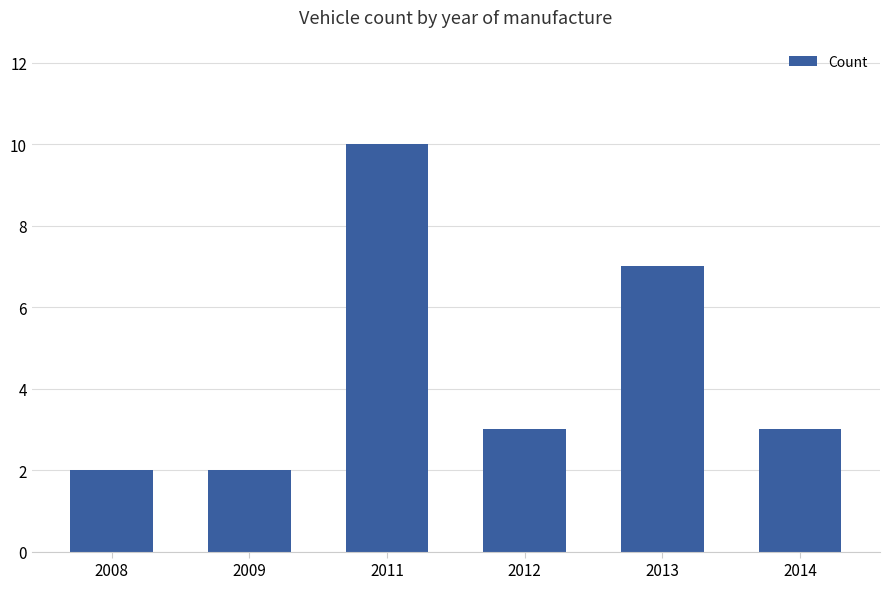

Where is the data nearest to the value 6?

2013